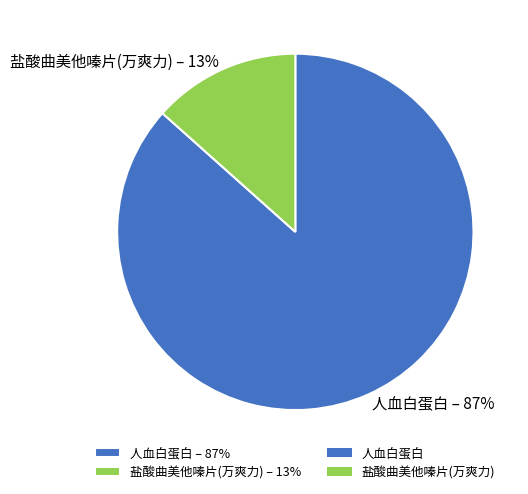

To the nearest percent, what percentage of the pie is 人血白蛋白?

87%